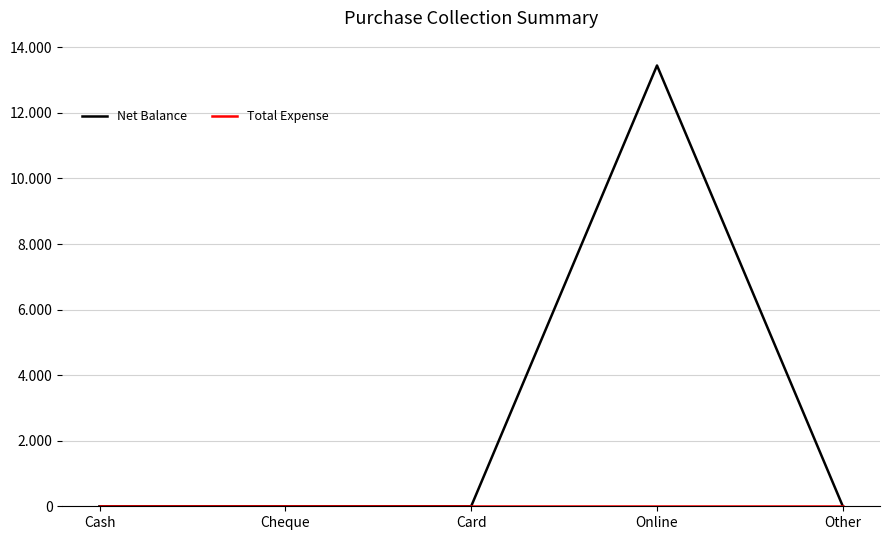

Does the chart display data point markers on the line(s)?

No